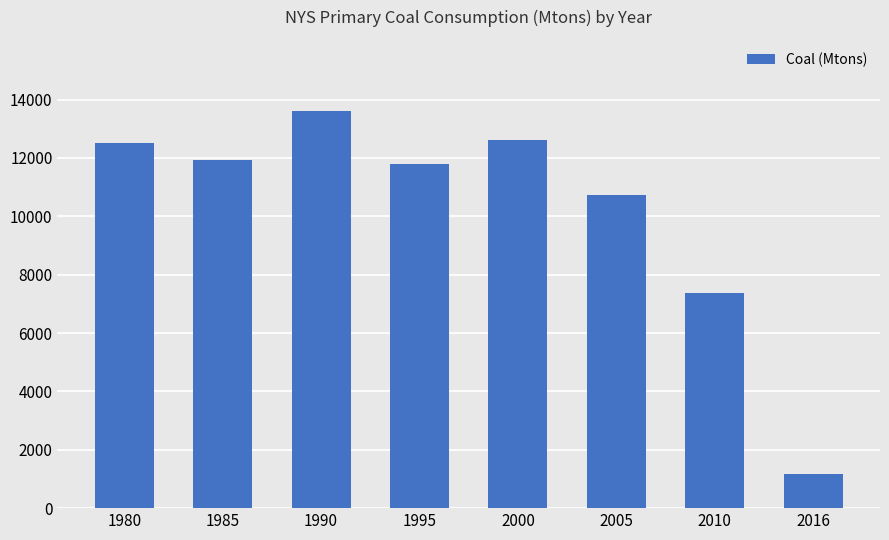

What is the sum of all values?

81722